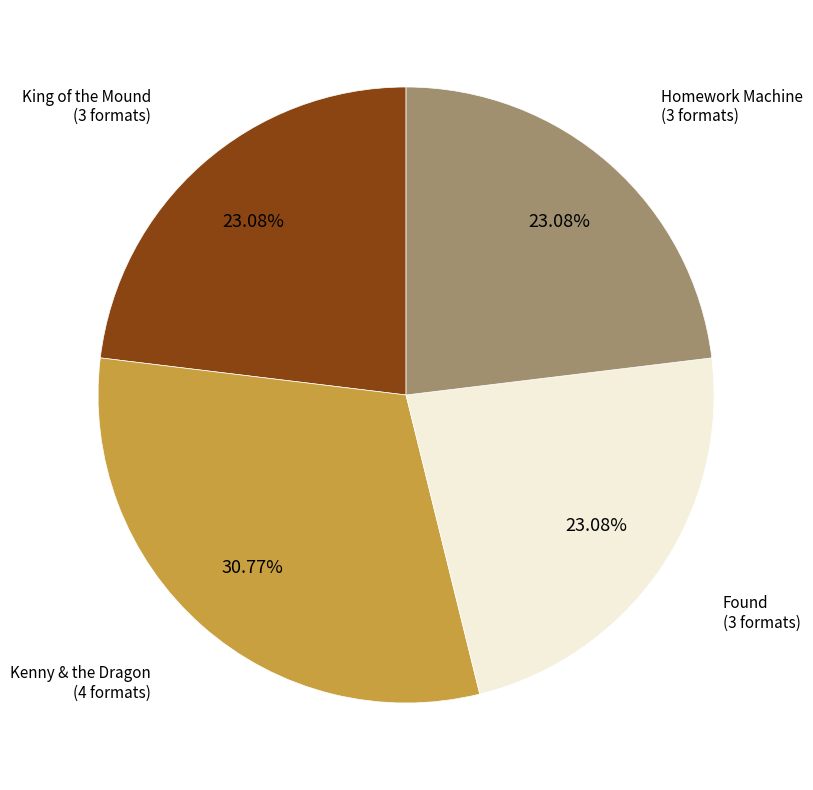

Is there a majority slice in this chart?

No